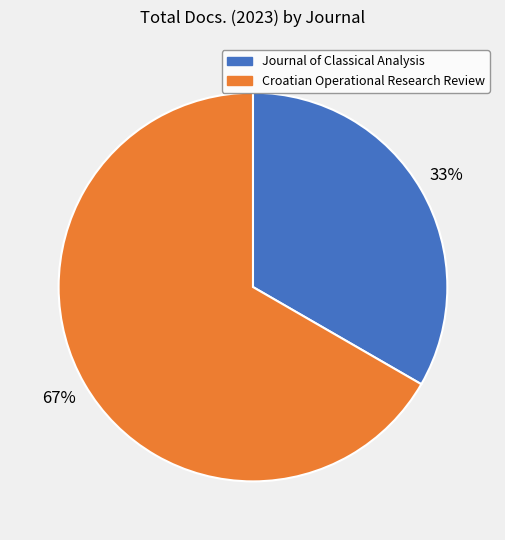

Count the number of slices in the pie.

2